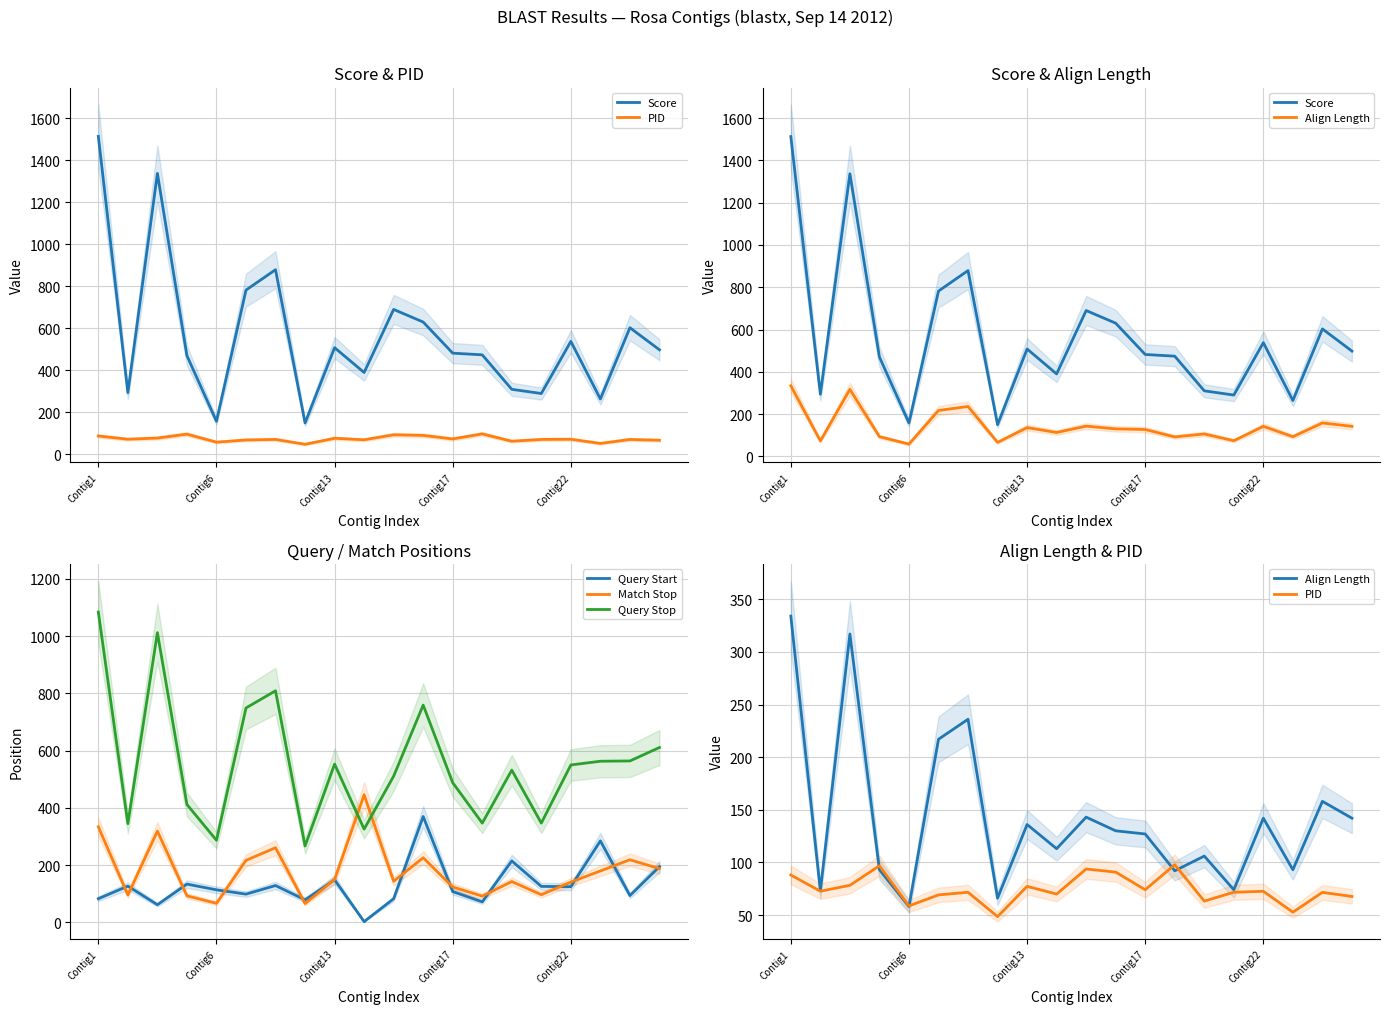

What is the average value of the Query Start series?

133